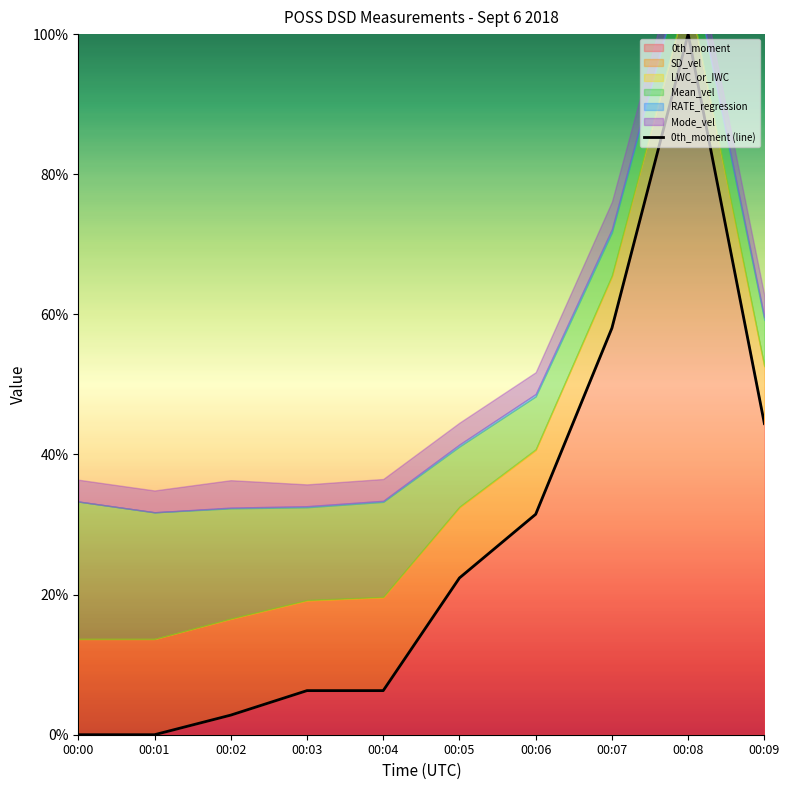

How many categories are shown in the chart?

10